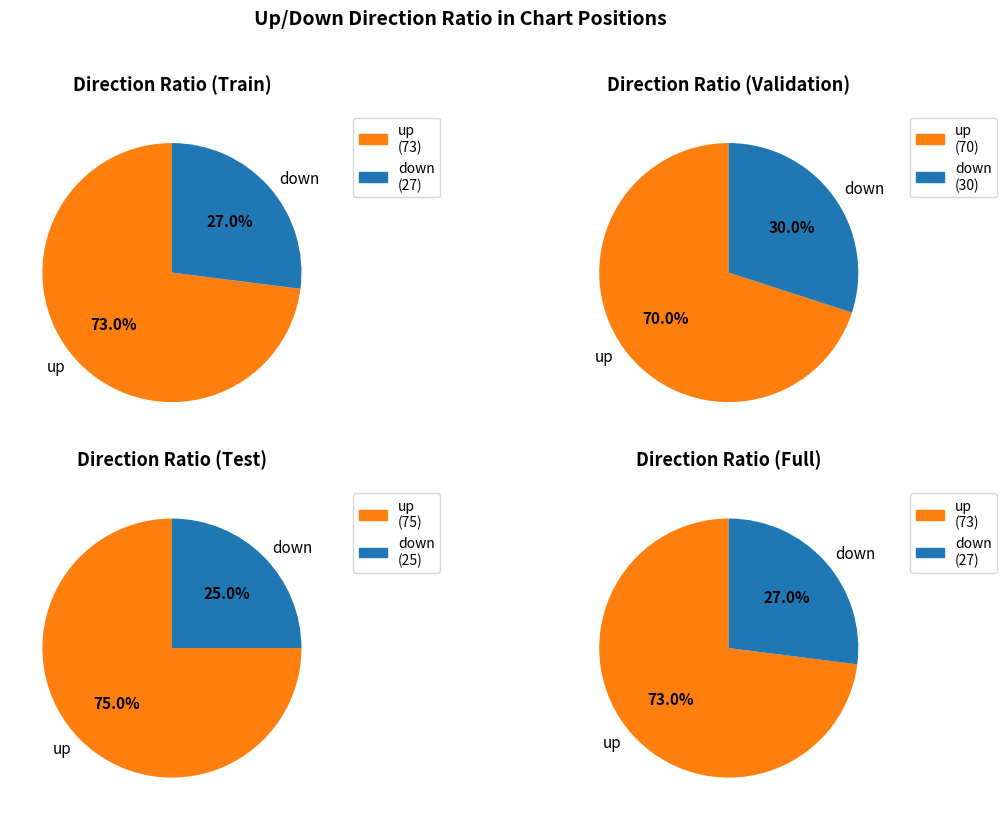

True or false: down accounts for 27% of the total.

True